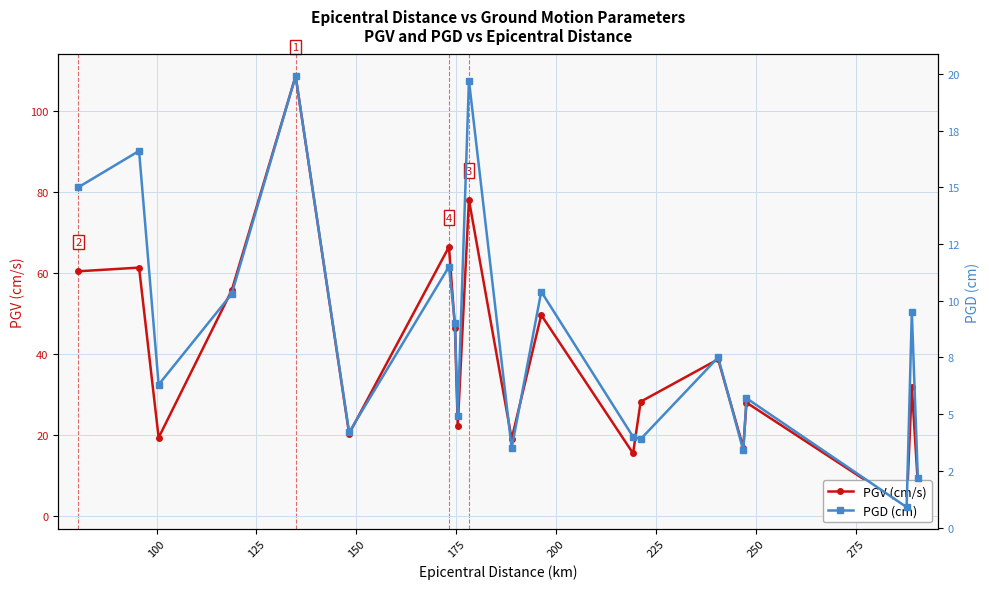

What are all the series names shown in the legend?

PGV (cm/s), PGD (cm)